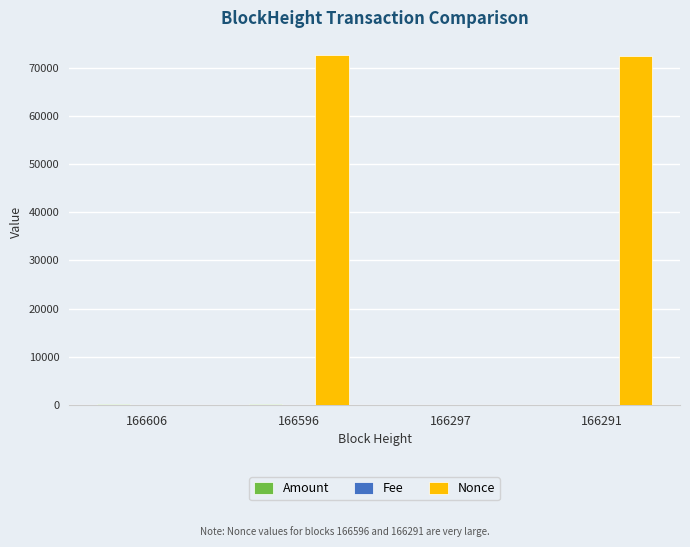

How many categories are shown in the chart?

4